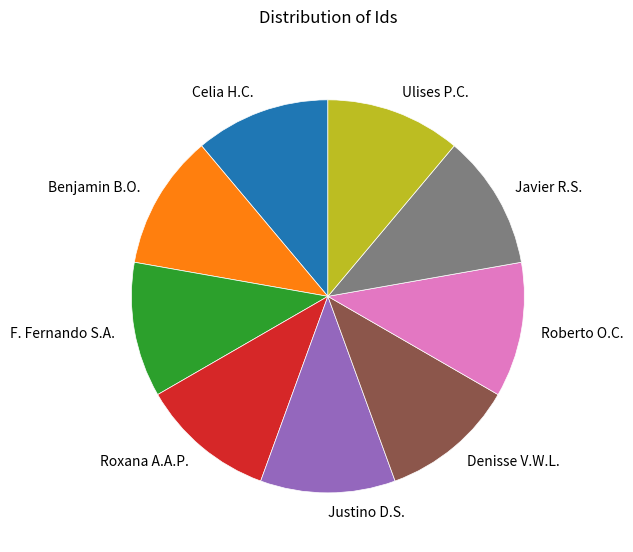

Combined, do Denisse V.W.L. and Justino D.S. account for over 50%?

No